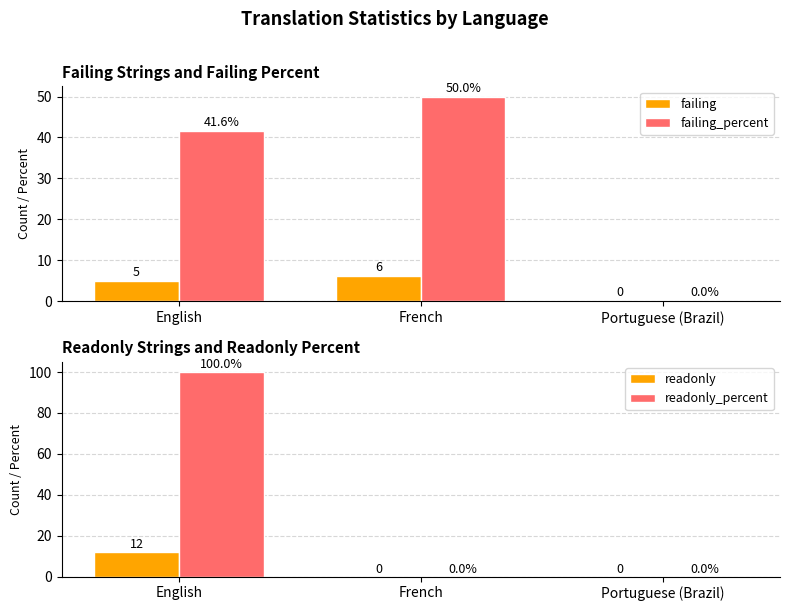

Which series changed the most between English and Portuguese (Brazil)?

readonly_percent